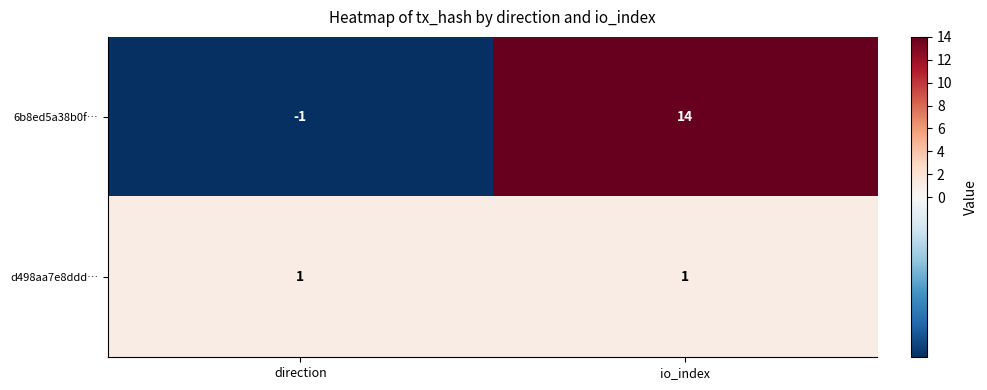

What is the sum of the 6b8ed5a38b0f… values at io_index and direction?

13